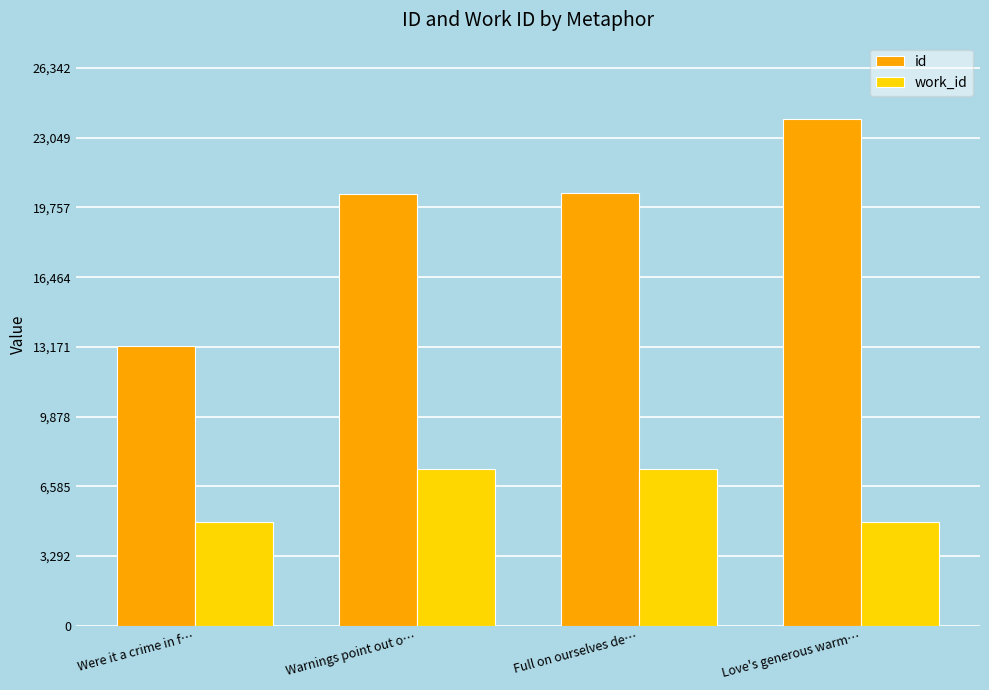

What is the total value across all series at Were it a crime in f…?

18113